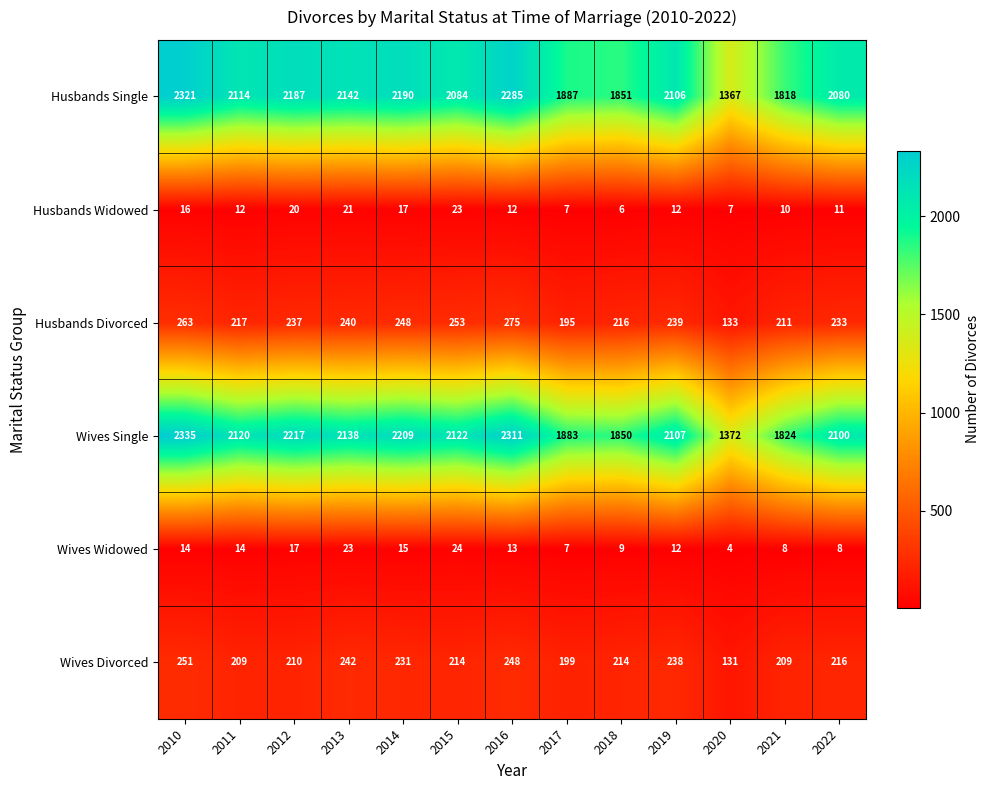

Where does the Husbands Divorced series first go above 237?

2010